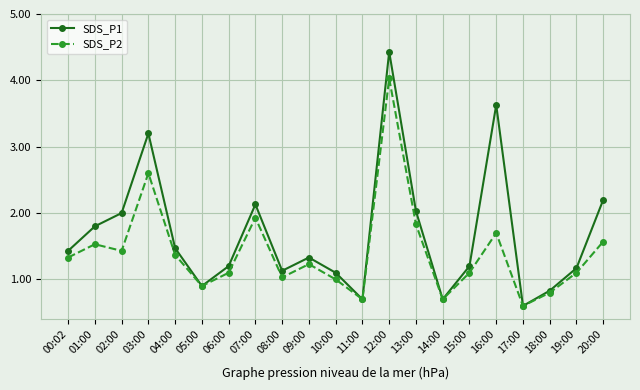

True or false: SDS_P2 has more than 0 points higher than both neighbors.

True